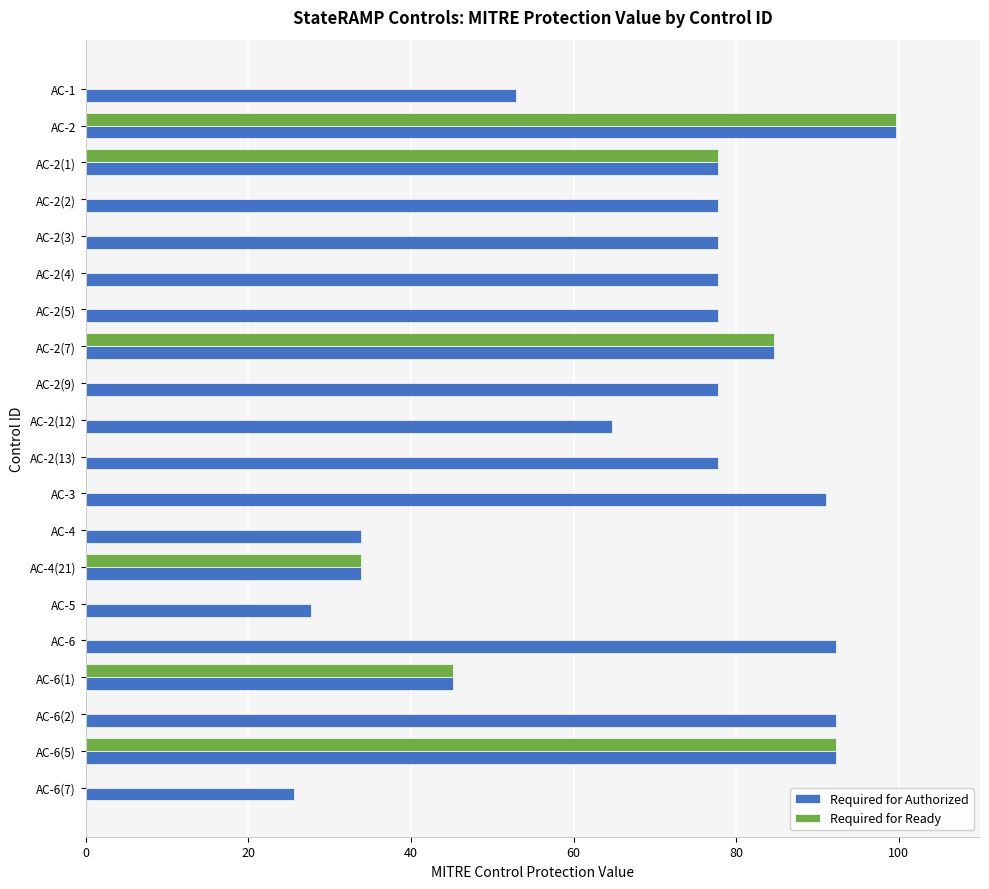

Where is Required for Authorized nearest to the value 62?

AC-2(12)